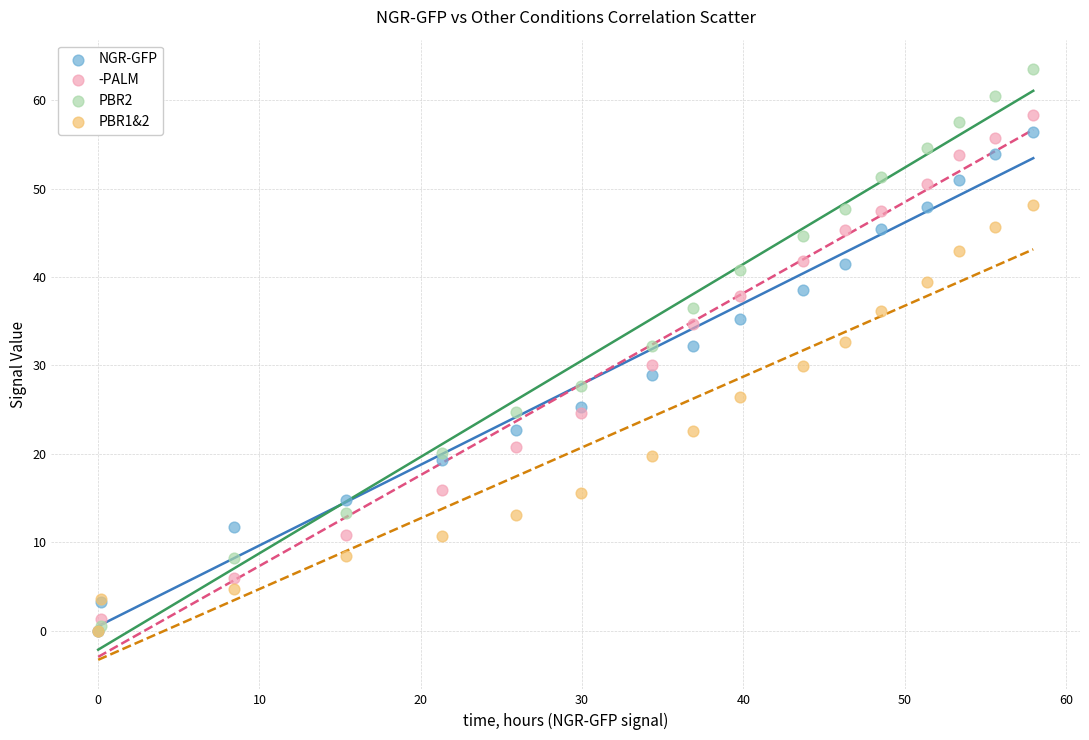

Which series has the widest spread of Y values?

PBR2